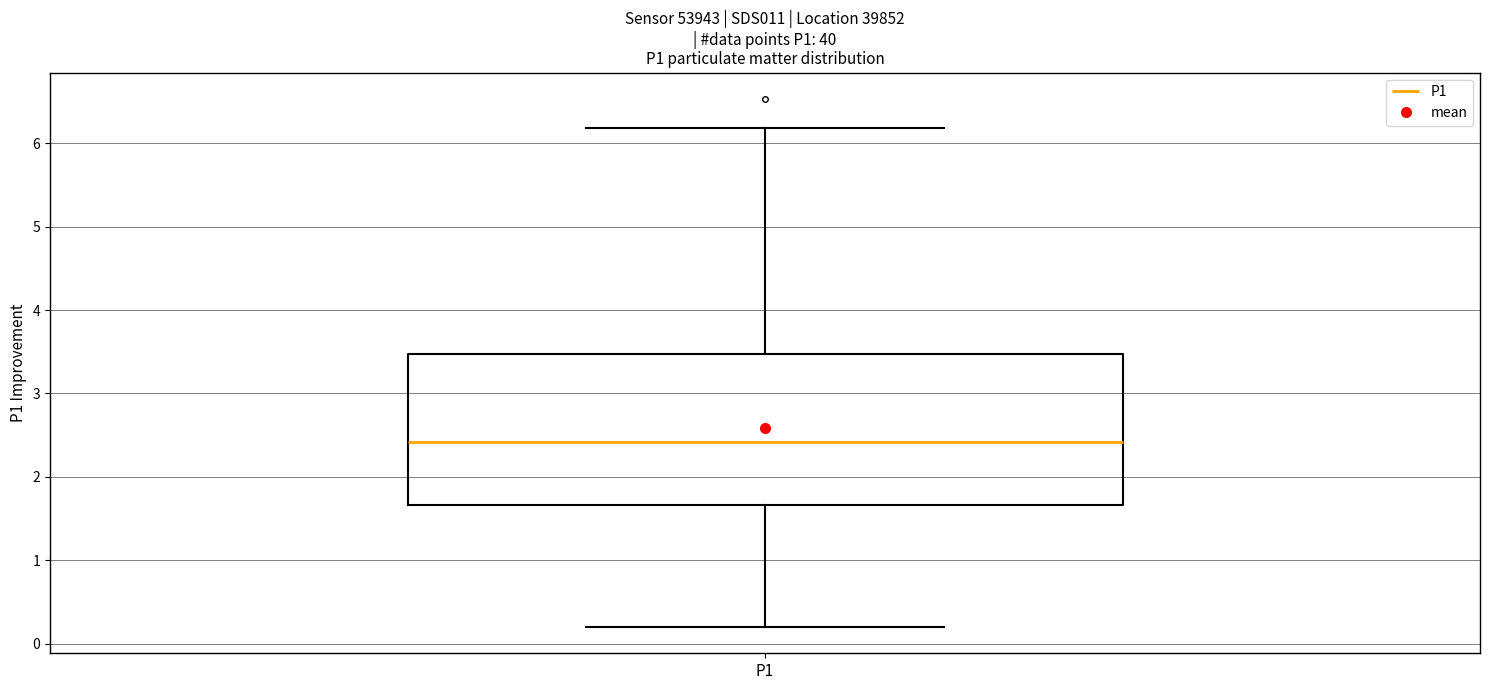

Transcribe this box plot: give where the median line is, the range the box spans, and where the two whiskers end, as read against the y-axis. The values are not printed on the chart, so give them approximately, as read against the axis.

median 2.4, box 1.7 to 3.5, whiskers 0.2 to 6.2